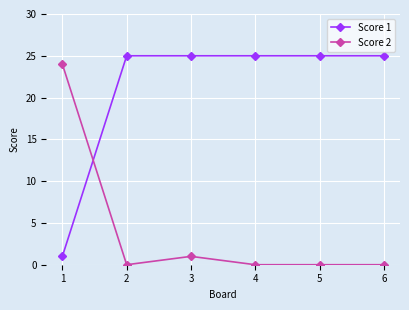

Is this an area chart (filled region under the line)?

No